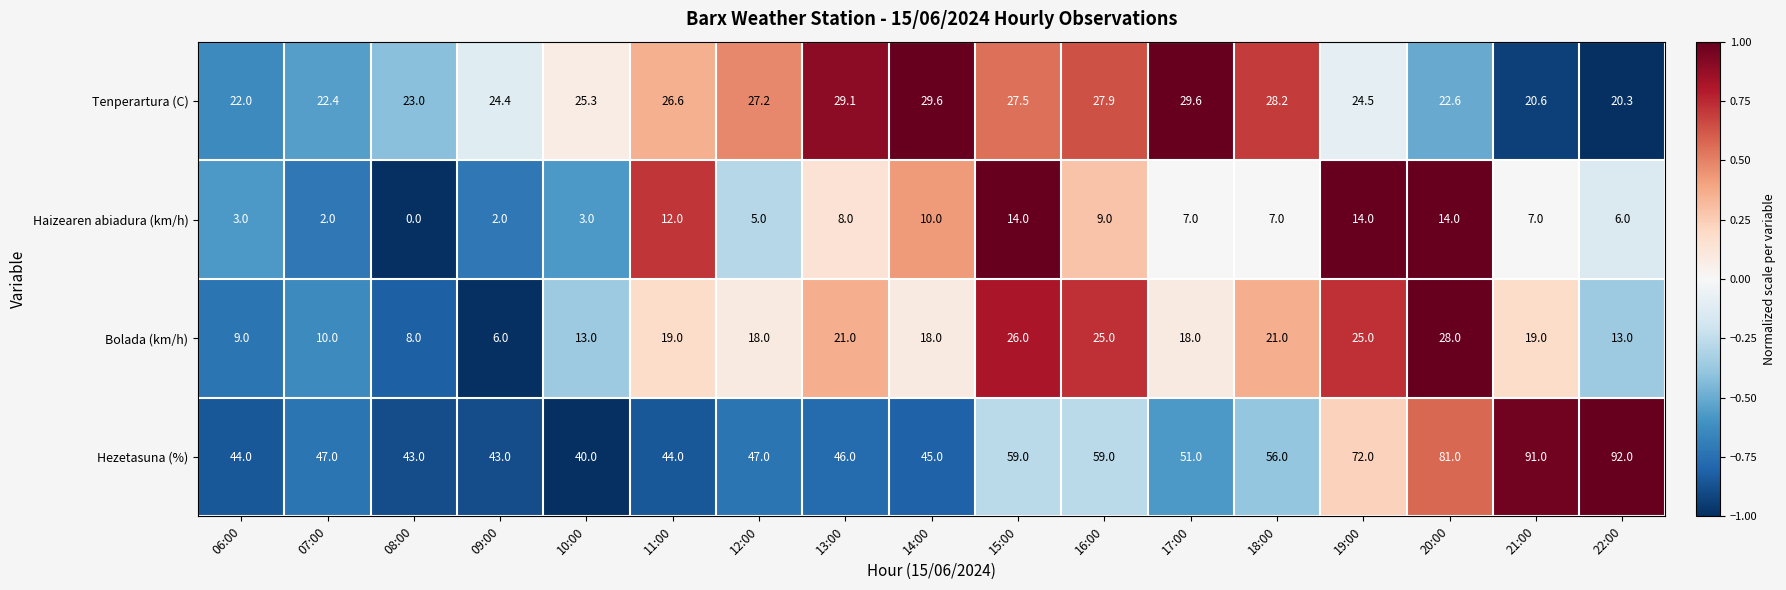

Is the value of Hezetasuna (%) at 20:00 greater than the value of Haizearen abiadura (km/h) at 13:00?

Yes